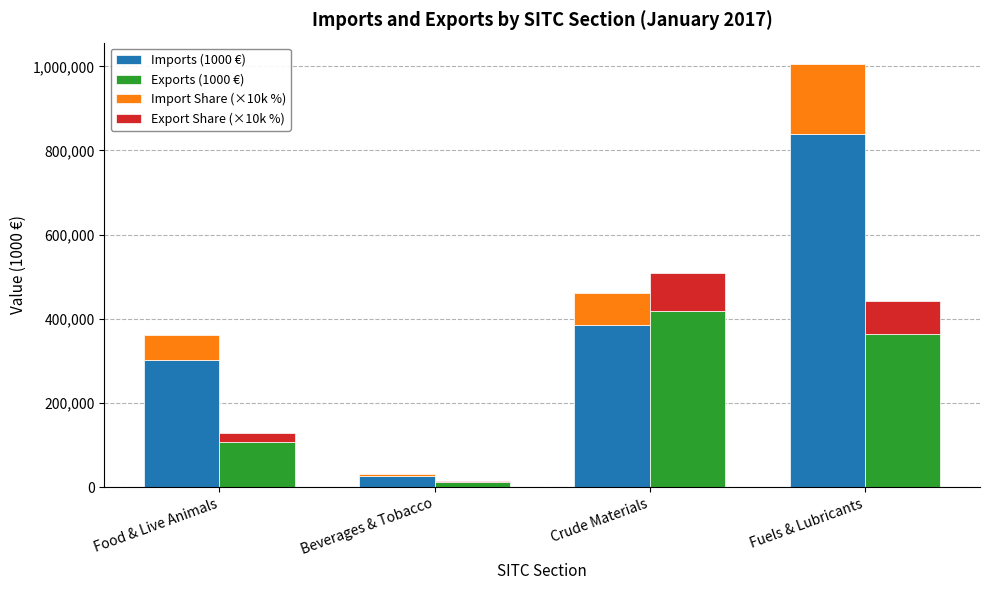

What is the total value across all series at Fuels & Lubricants?

1447722